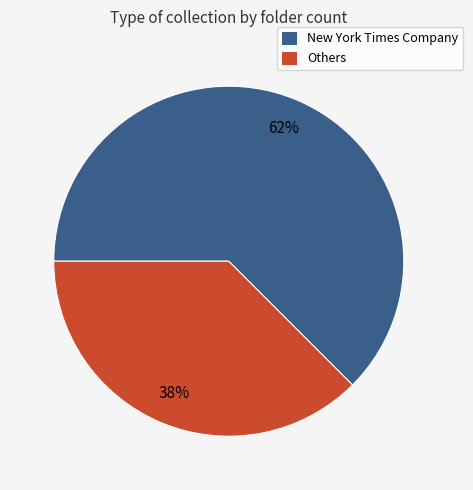

Does any single category account for the majority?

Yes